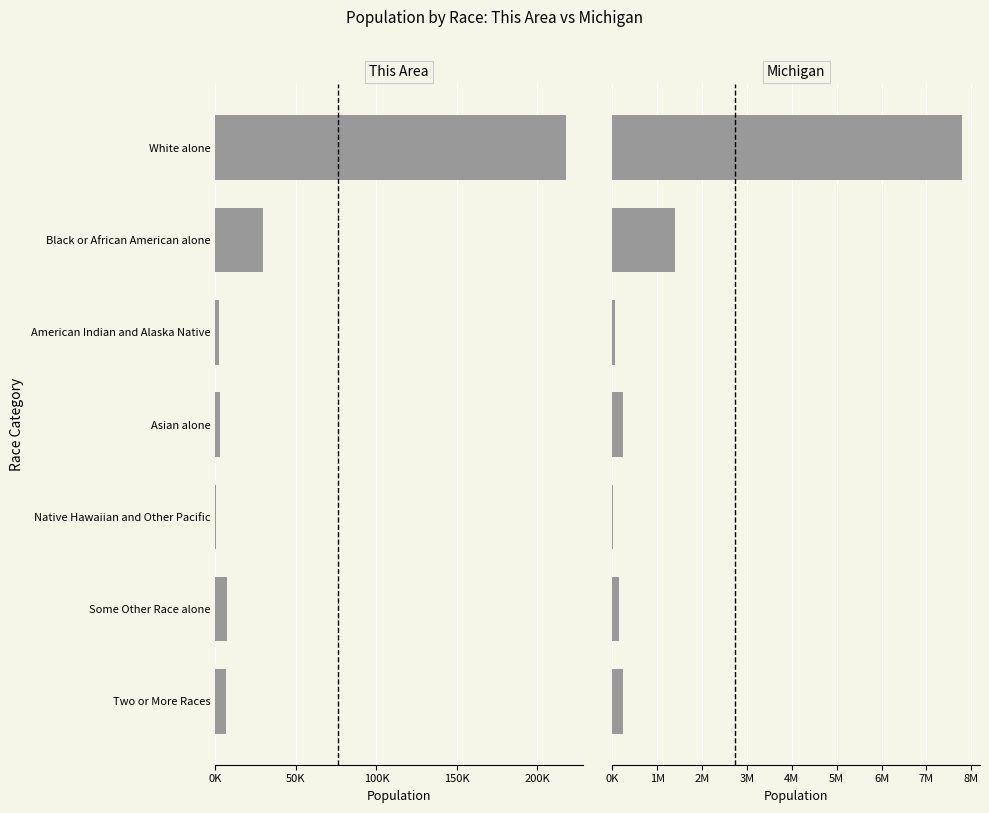

What is the sum of all This Area values?

266141